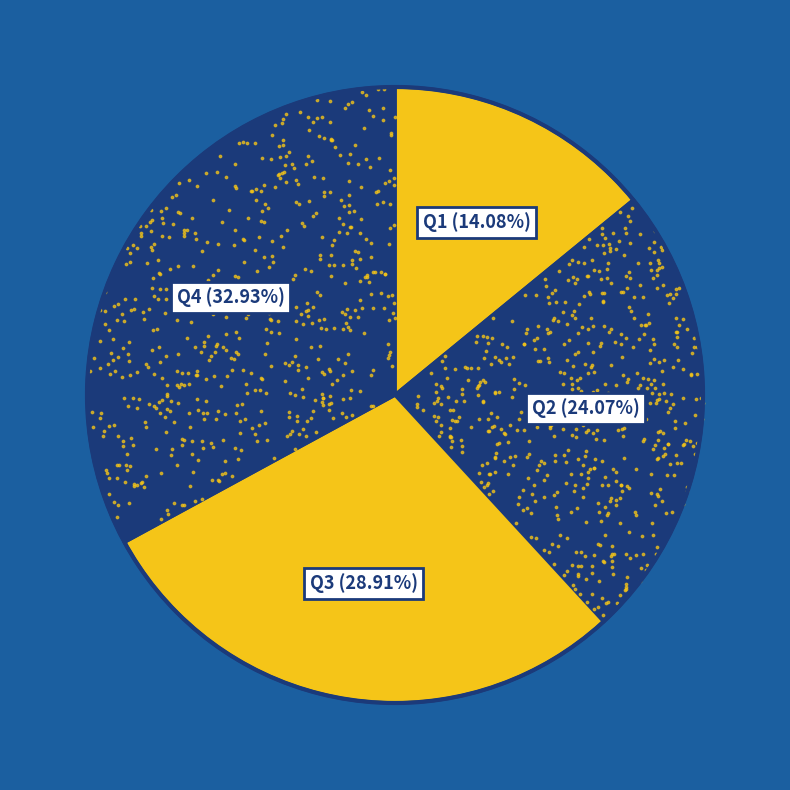

To the nearest percent, what is the average slice percentage?

25%